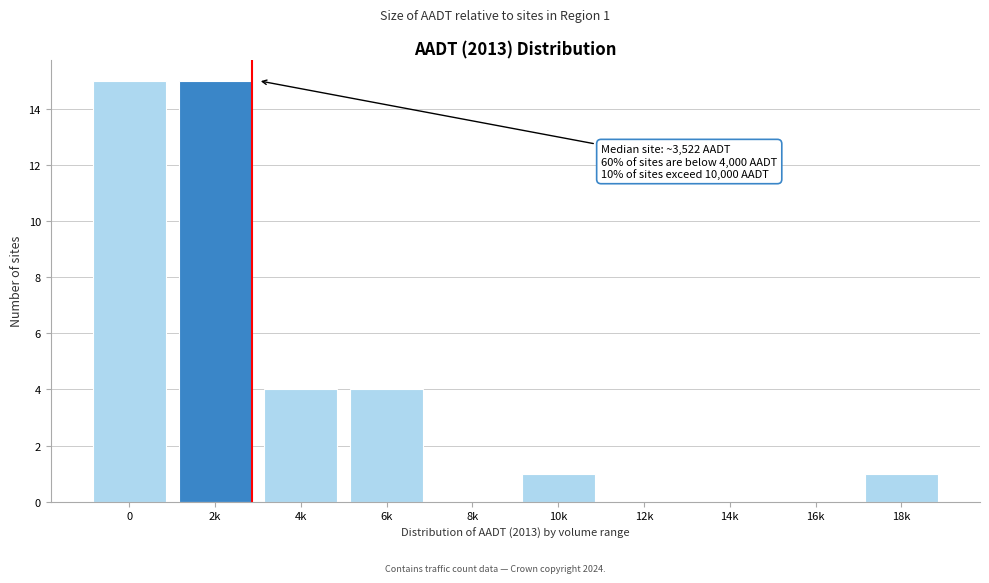

Reading right to left, list all the values displayed in this chart.

18k=1	16k=0	14k=0	12k=0	10k=1	8k=0	6k=4	4k=4	2k=15	0=15